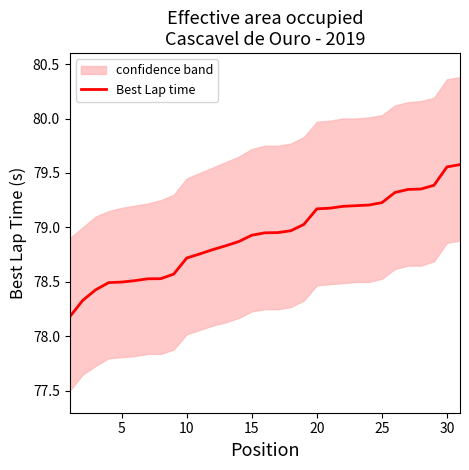

True or false: Best Lap time has a value of 78.5 at 5.

True